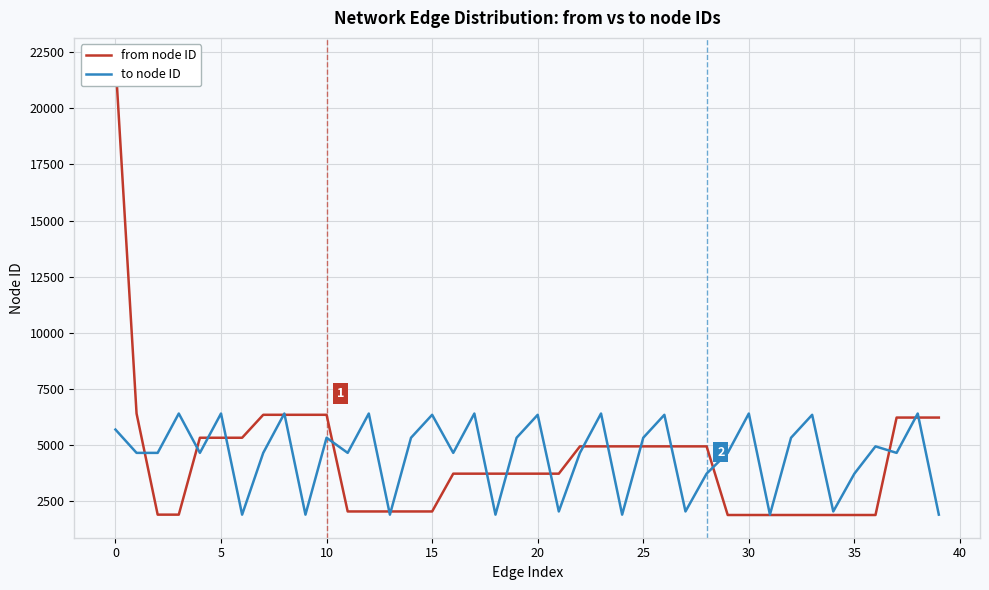

How many data points in to node ID are less than 4652?

12